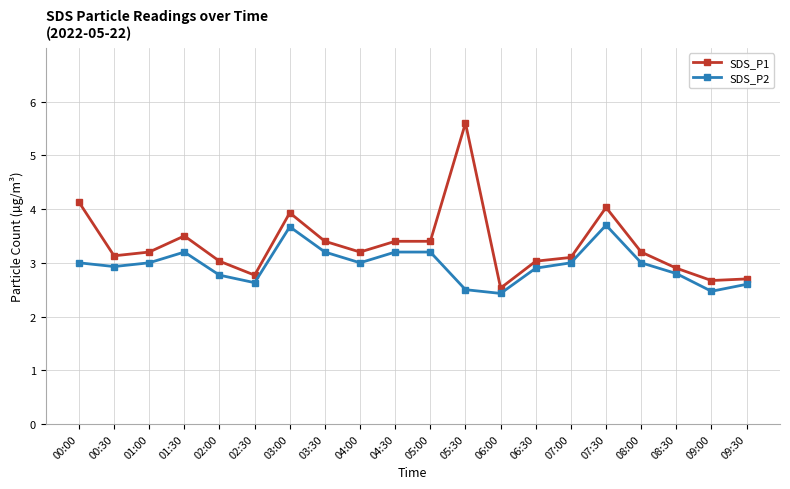

What is the lowest value of the SDS_P2 series?

2.4